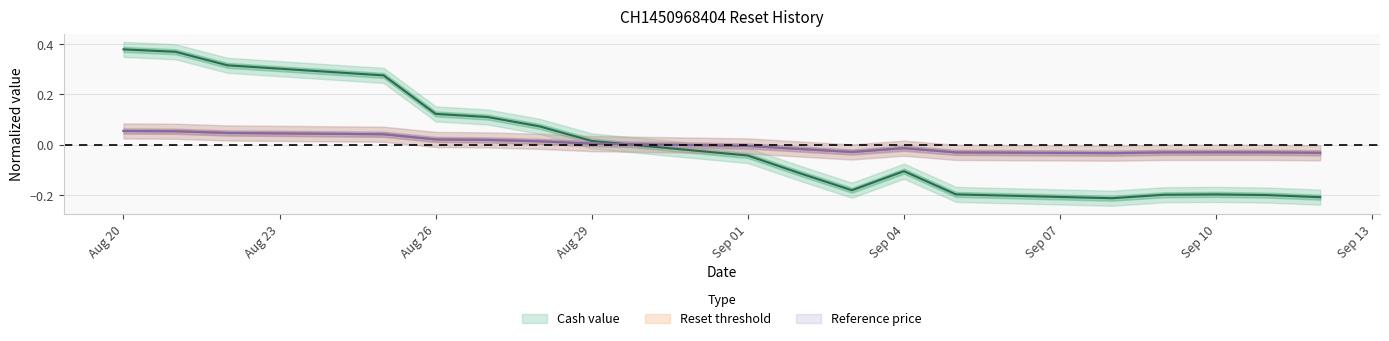

Which series changed the most between 2025-09-04 and 2025-09-05?

Cash value